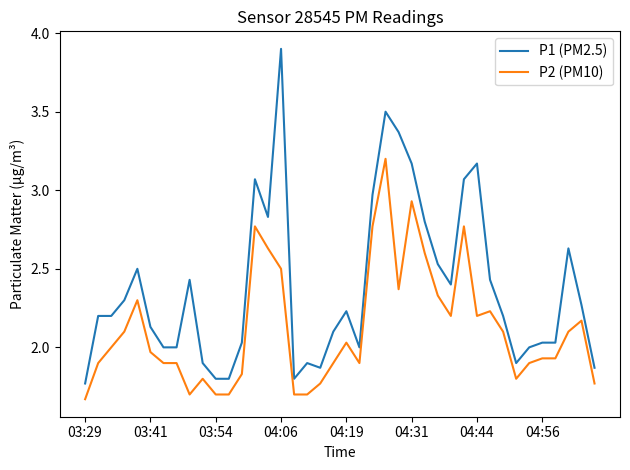

True or false: P2 (PM10) has more than 2 interior local peaks.

True